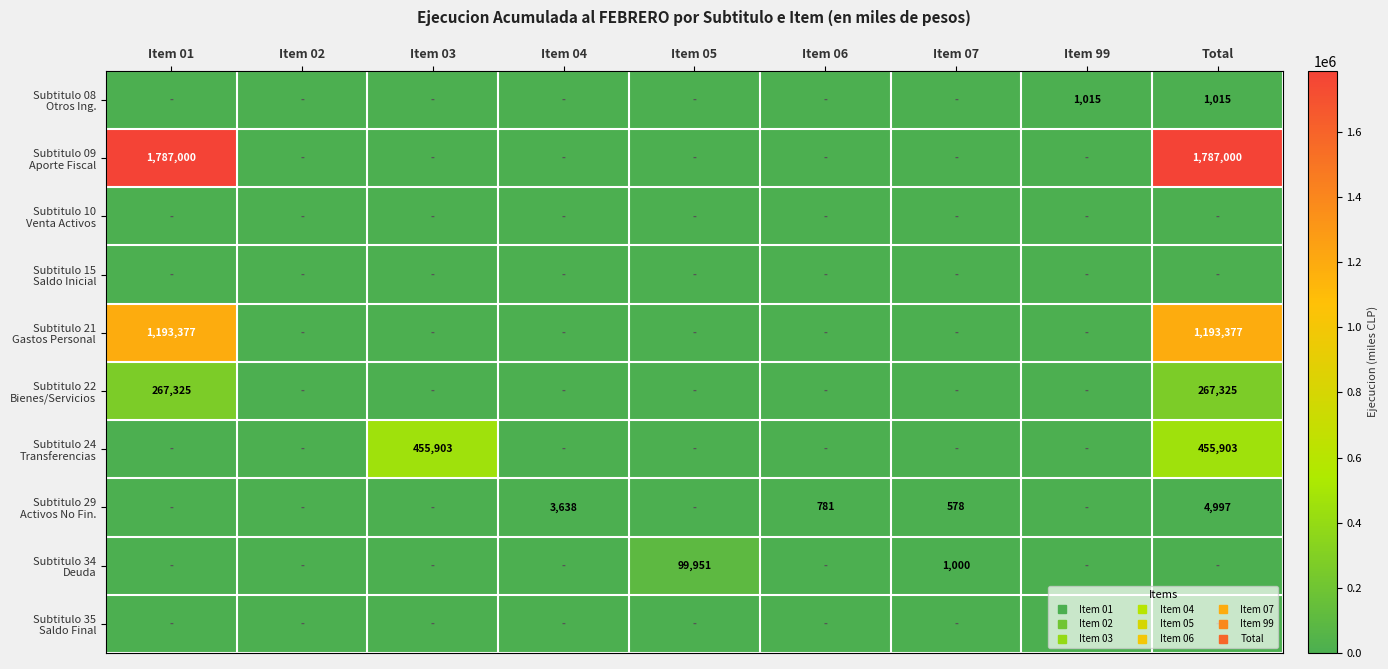

What is the average value of the Subtitulo 24 Transferencias series?

101312